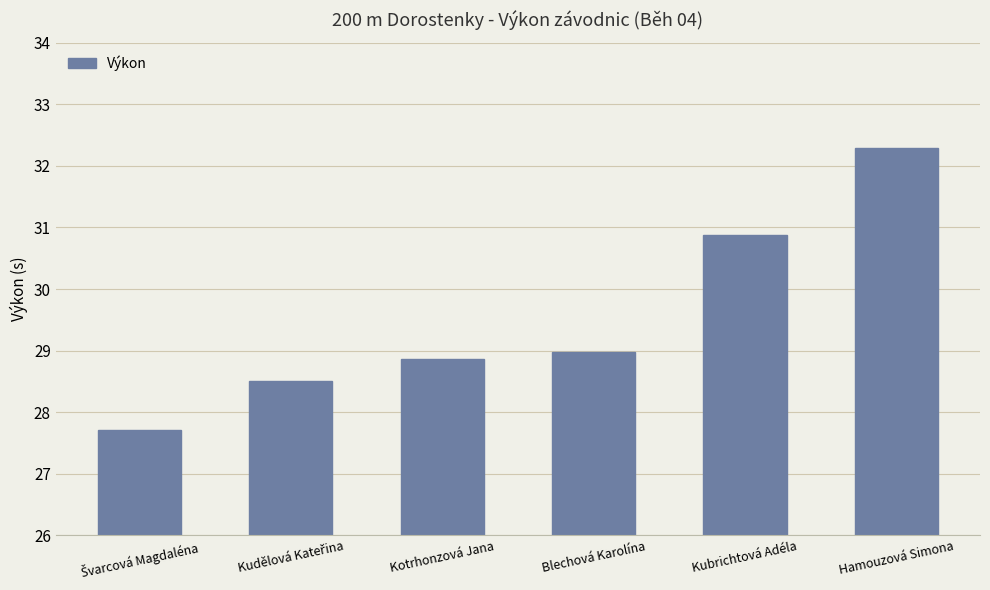

The chart shows a value of 28.9 at Kotrhonzová Jana. True or false?

True